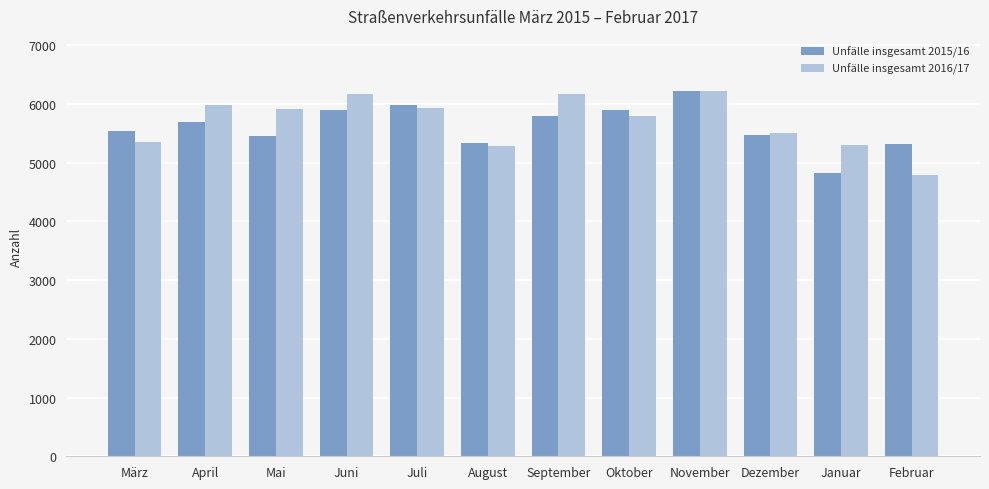

The value of Unfälle insgesamt 2016/17 at September is 1415. True or false?

False